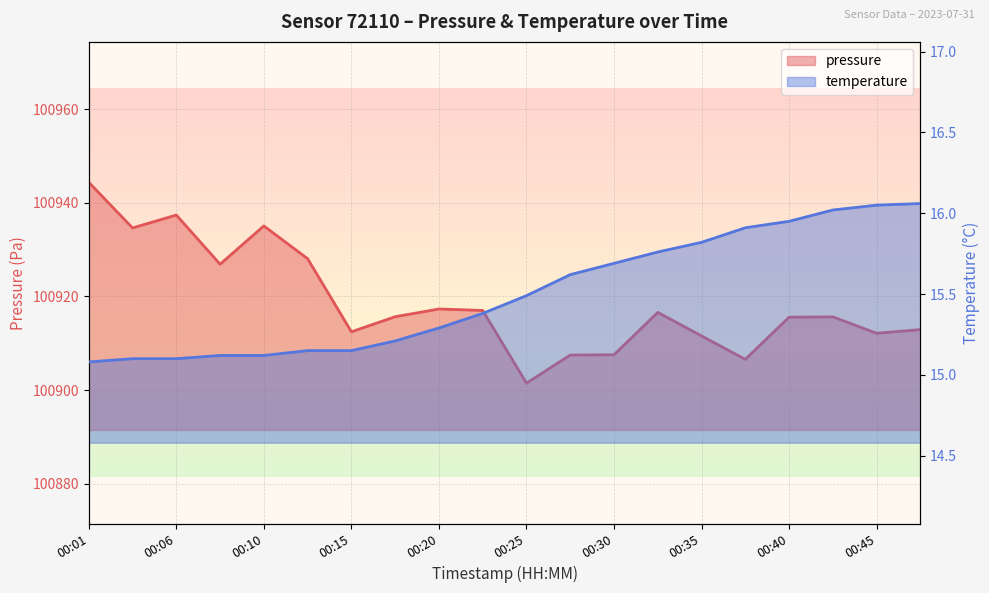

At 00:32, list the series in order from smallest to largest.

temperature, pressure